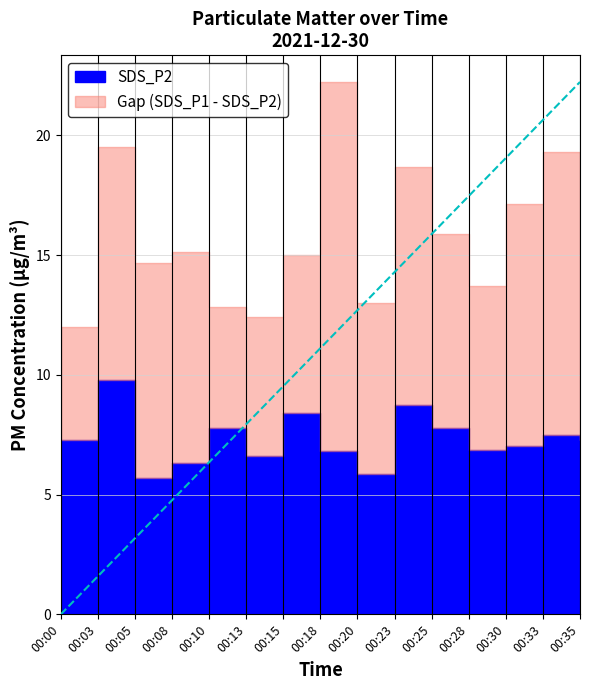

Rank the series by their maximum value, from highest to lowest.

SDS_P1, SDS_P2